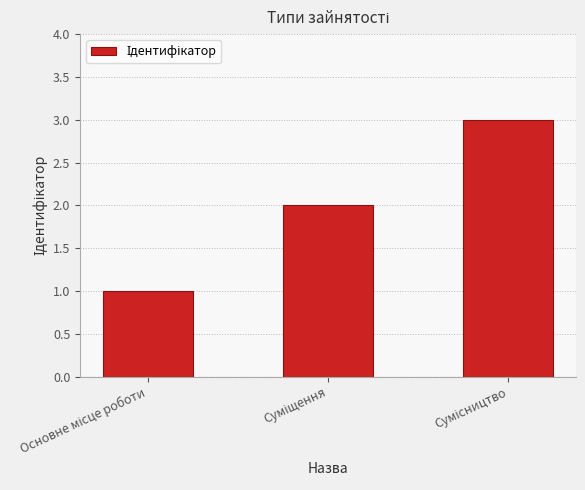

What is the maximum value shown in the chart?

3